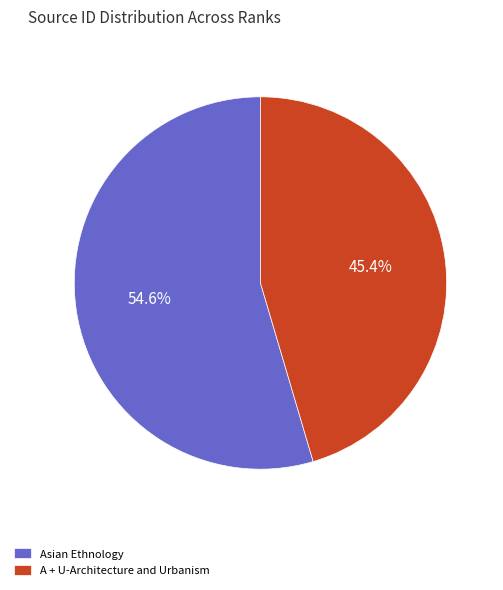

Is Asian Ethnology the majority of the pie?

Yes